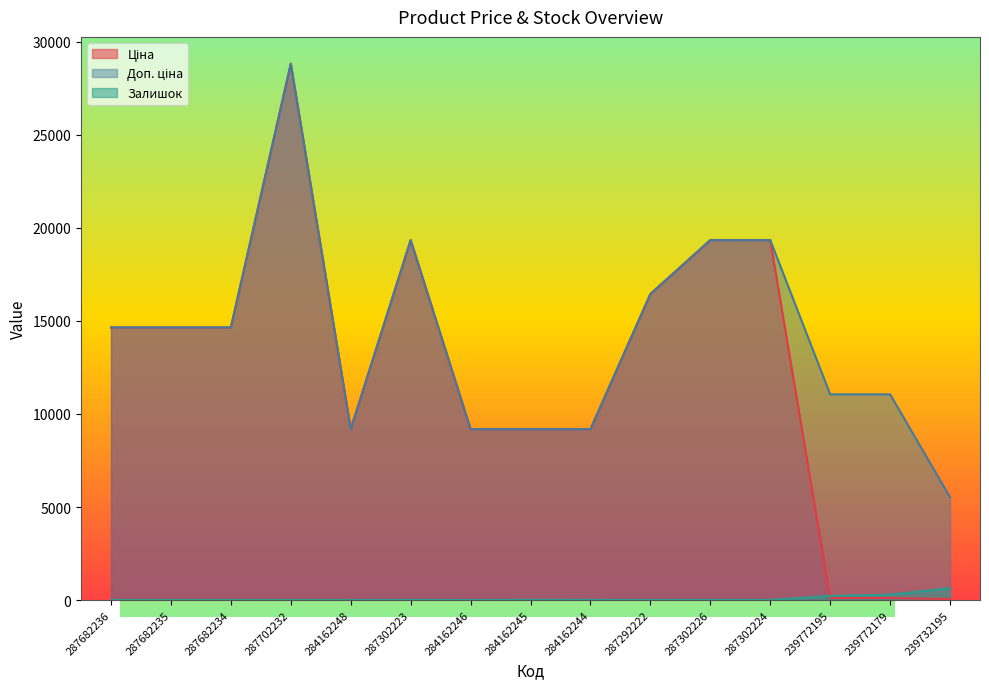

Reading left to right, extract all data points from this chart.

Ціна: 14649.6	14649.6	14649.6	28821.8	9185.1	19343.1	9185.1	9185.1	9185.1	16448.2	19343.1	19343.1	110.5	110.5	55.3
Доп. ціна: 14649.6	14649.6	14649.6	28821.8	9185.1	19343.1	9185.1	9185.1	9185.1	16448.2	19343.1	19343.1	11055.0	11055.0	5528.0
Залишок: 0.0	0.0	0.0	0.0	0.0	7.0	0.0	11.0	9.0	4.0	7.0	6.0	218.0	290.0	640.0